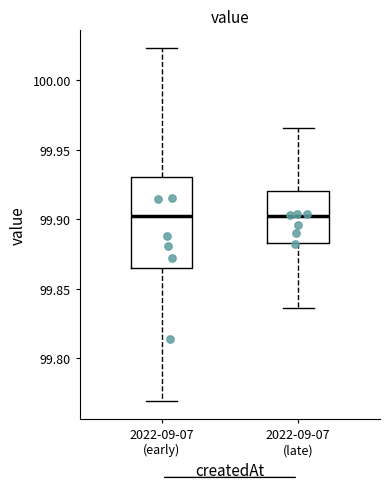

Reading left to right, transcribe this box plot: for each box, give where its median line is, the range the box spans, and where its two whiskers end, as read against the y-axis. The values are not printed on the chart, so give them approximately, as read against the axis.

2022-09-07 (early): median 99.900, box 99.865 to 99.930, whiskers 99.770 to 100.025
2022-09-07 (late): median 99.905, box 99.885 to 99.920, whiskers 99.835 to 99.965